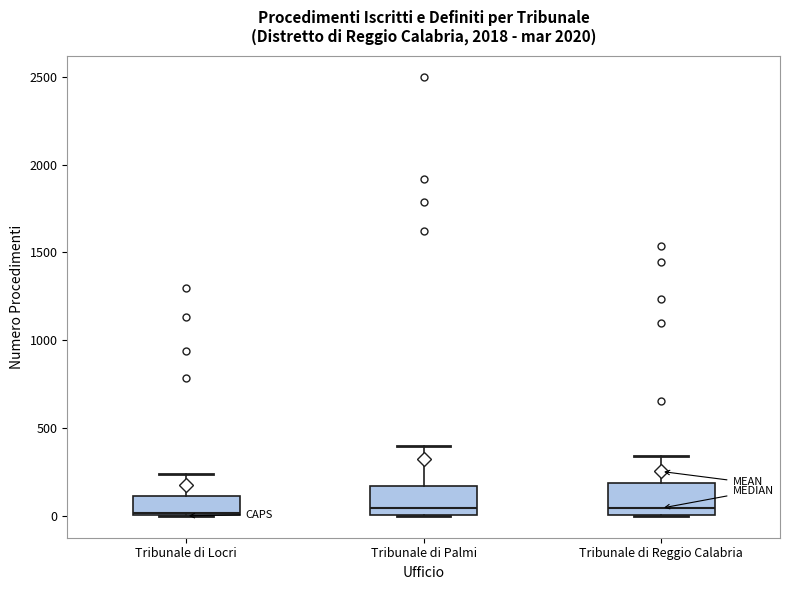

Reading left to right, transcribe this box plot: for each box, give where its median line is, the range the box spans, and where its two whiskers end, as read against the y-axis. The values are not printed on the chart, so give them approximately, as read against the axis.

Tribunale di Locri: median 0, box 0 to 100, whiskers 0 to 250
Tribunale di Palmi: median 50, box 0 to 150, whiskers 0 to 400
Tribunale di Reggio Calabria: median 50, box 0 to 200, whiskers 0 to 350